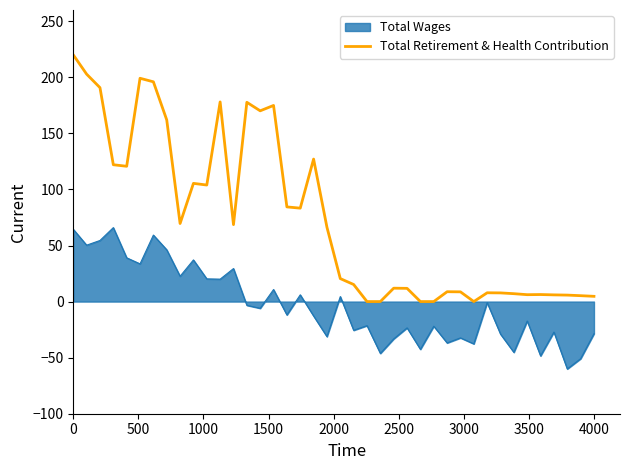

Which series has the widest spread of values?

Total Retirement & Health Contribution